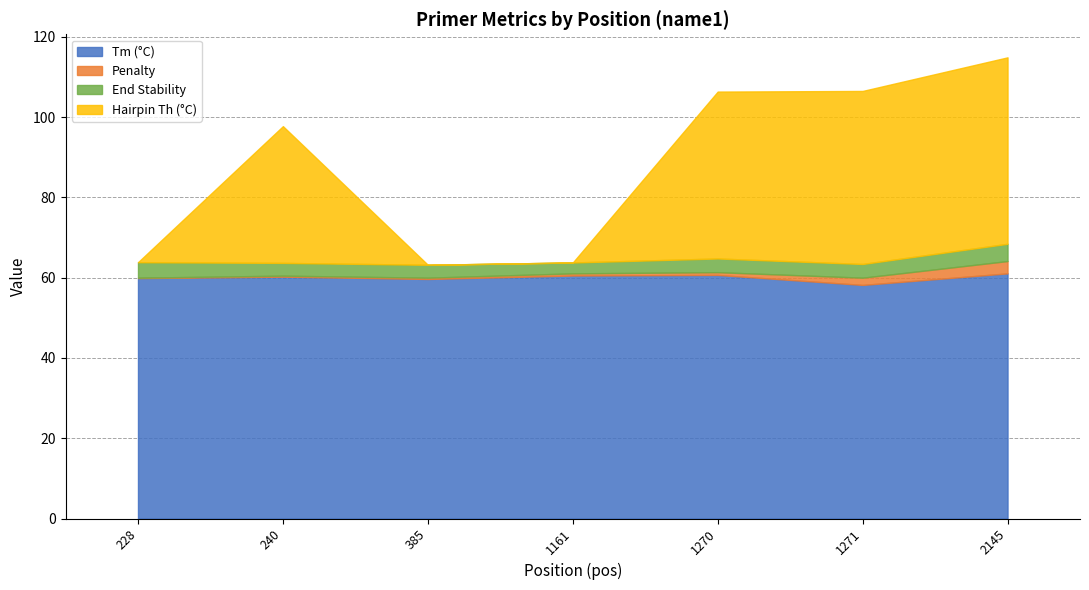

The value of pen at 228 is 0.1. True or false?

False